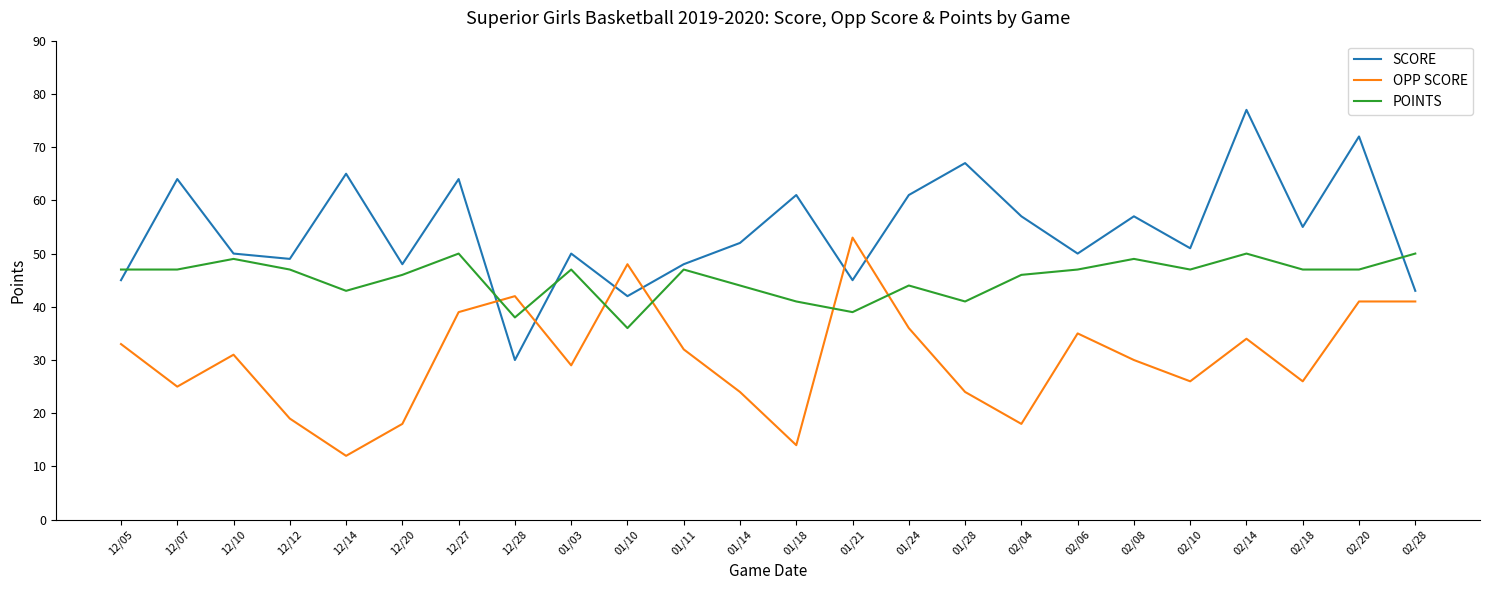

Where does the OPP SCORE series first go above 31?

12/05